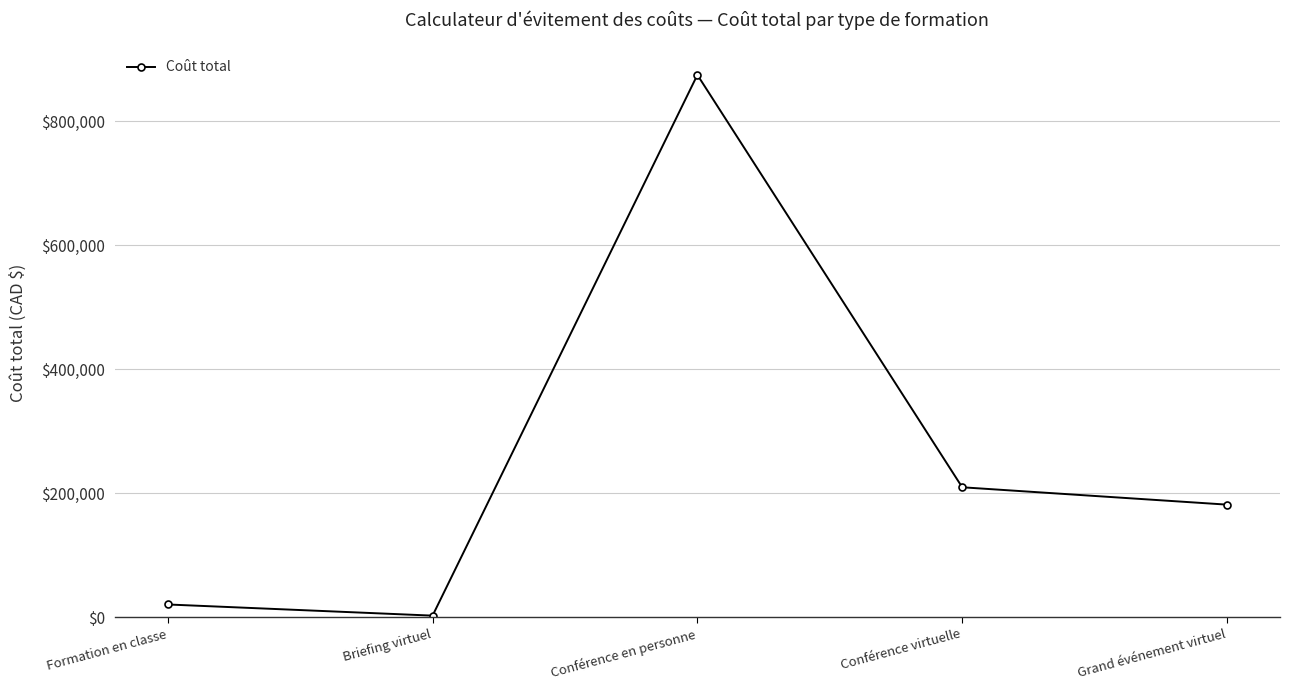

The chart shows a value of 875000 at Conférence en personne. True or false?

True